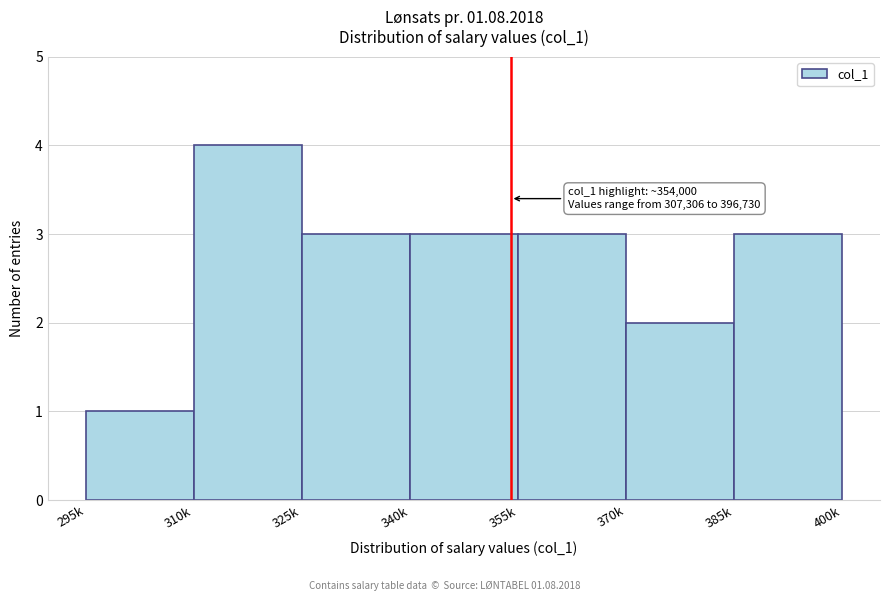

Reading right to left, list all the values displayed in this chart.

3	2	3	3	3	4	1